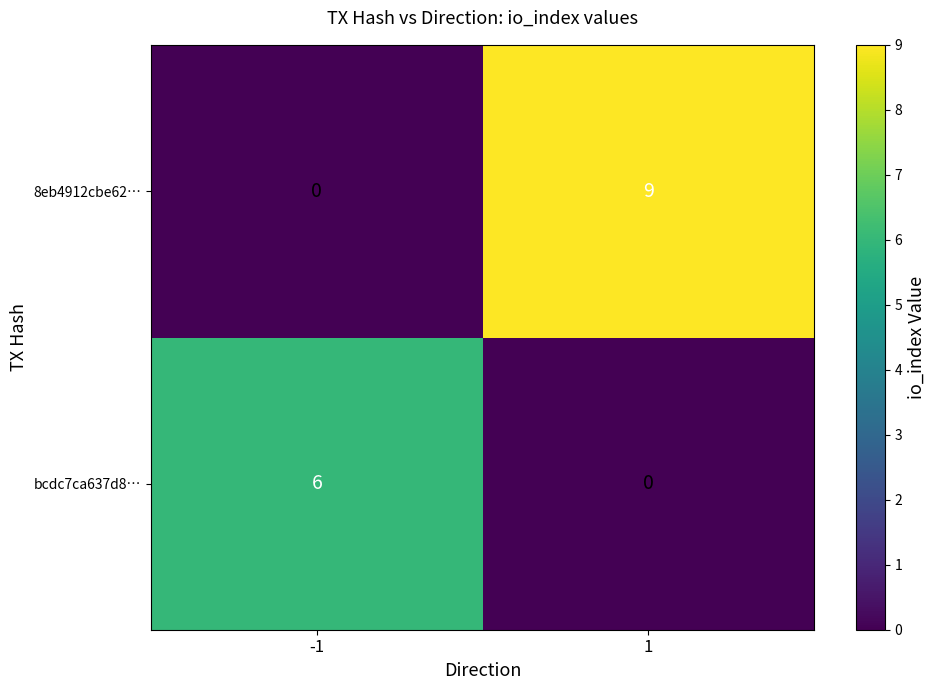

What is the maximum value for bcdc7ca637d8…?

6